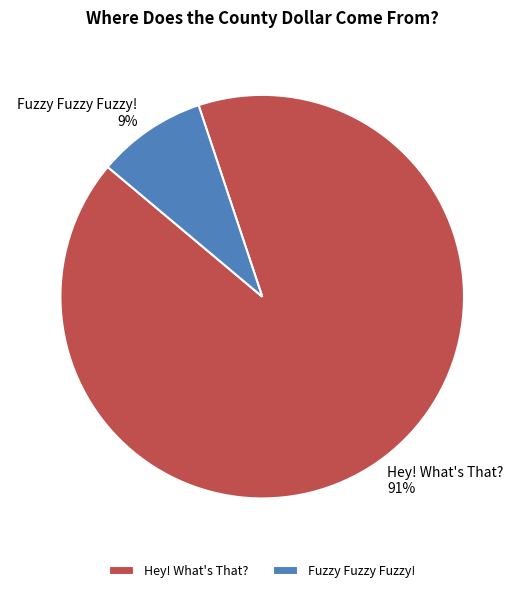

True or false: Hey! What's That? accounts for 91% of the total.

True